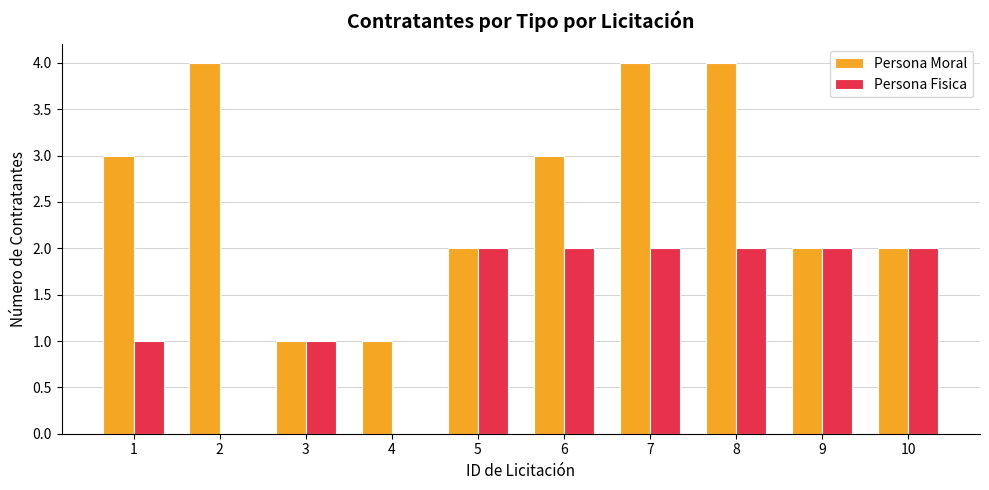

Reading left to right, extract all data points from this chart.

Persona Moral: 1=3	2=4	3=1	4=1	5=2	6=3	7=4	8=4	9=2	10=2
Persona Fisica: 1=1	2=0	3=1	4=0	5=2	6=2	7=2	8=2	9=2	10=2